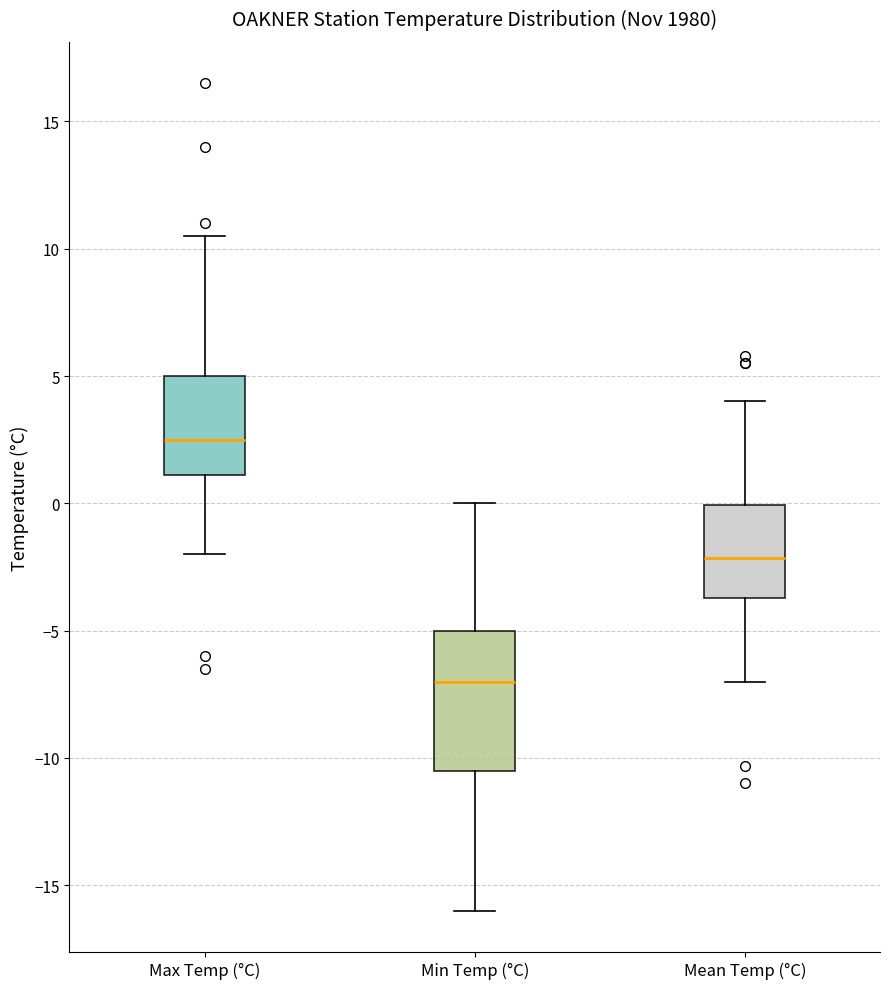

Which box's median line is the highest?

Max Temp (°C)